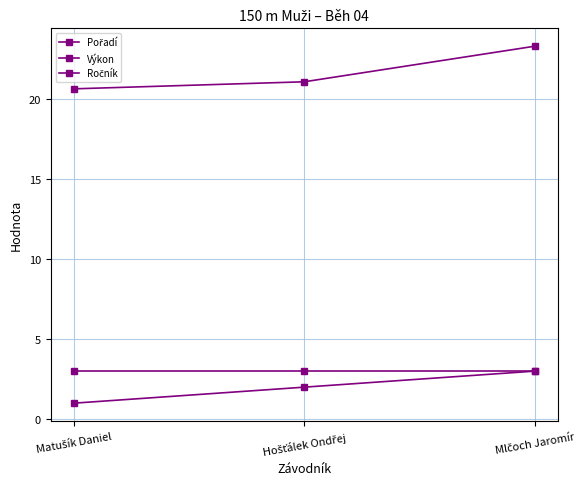

Count the Výkon values in the range 20 to 23.

2